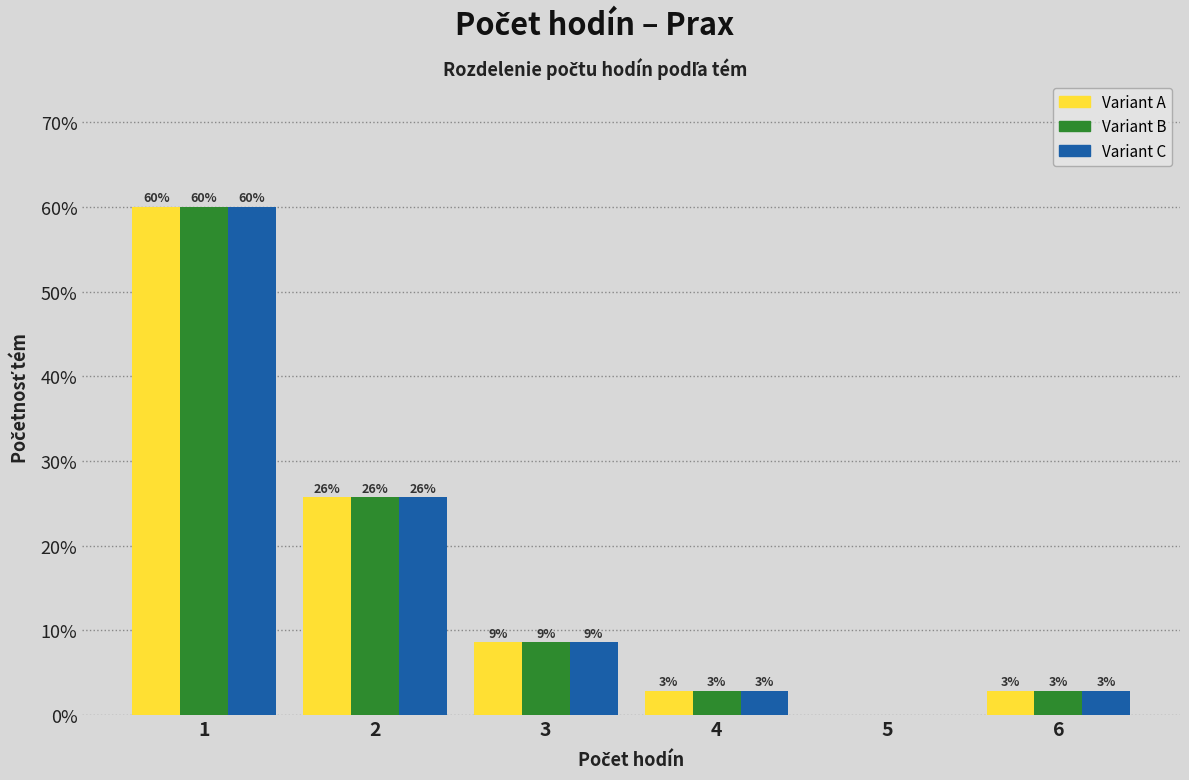

Are the bars grouped side by side (vs. stacked)?

Yes